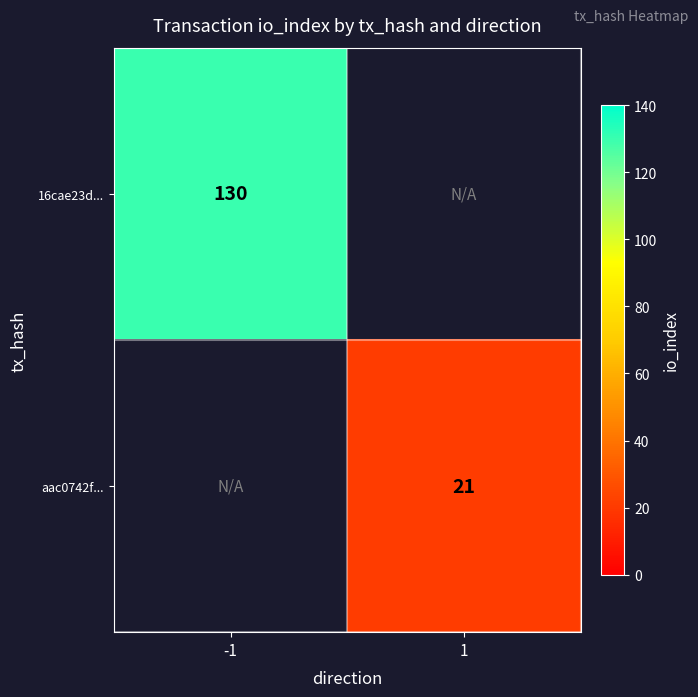

The value of aac0742f... at 1 is 21. True or false?

True